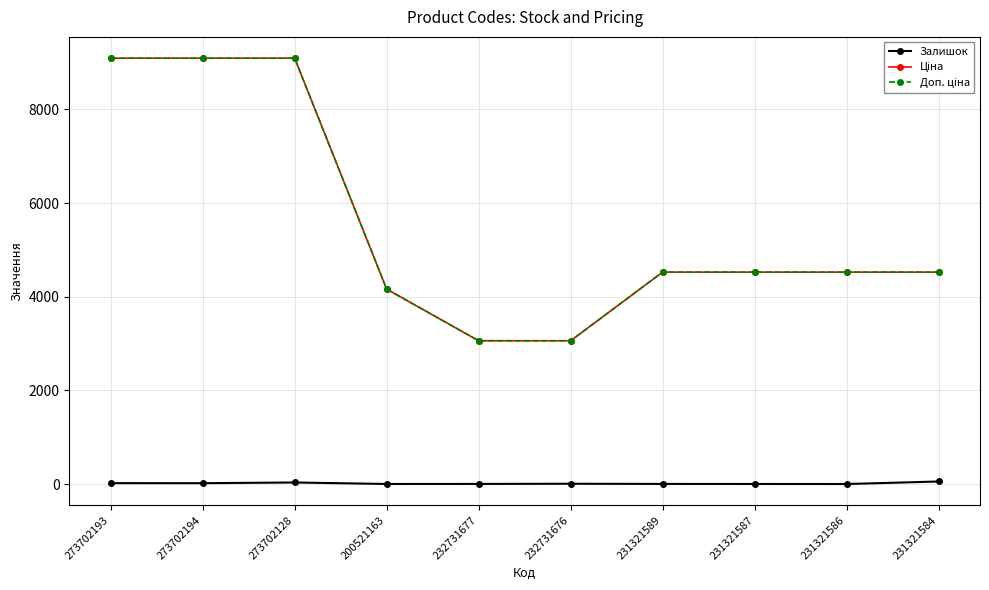

What is the maximum value shown in the chart?

9092.0